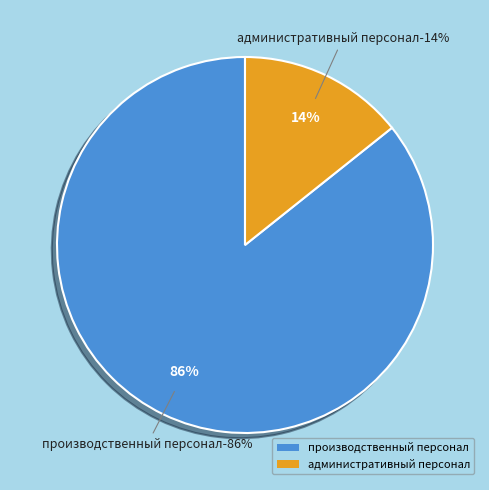

The административный персонал slice represents 28% of the pie. True or false?

False